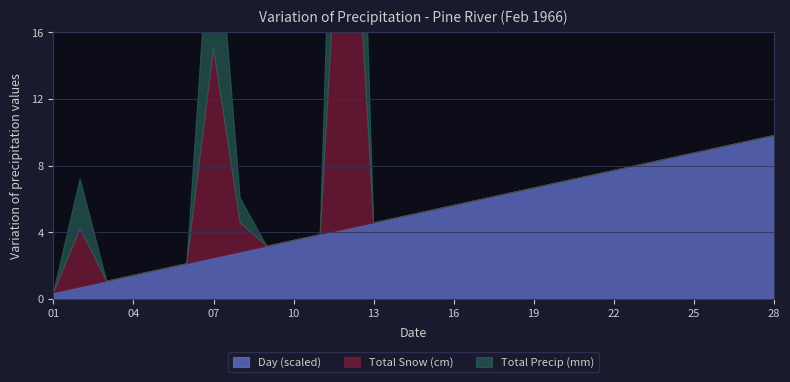

True or false: Total Snow (cm) and Day cross at least once.

False